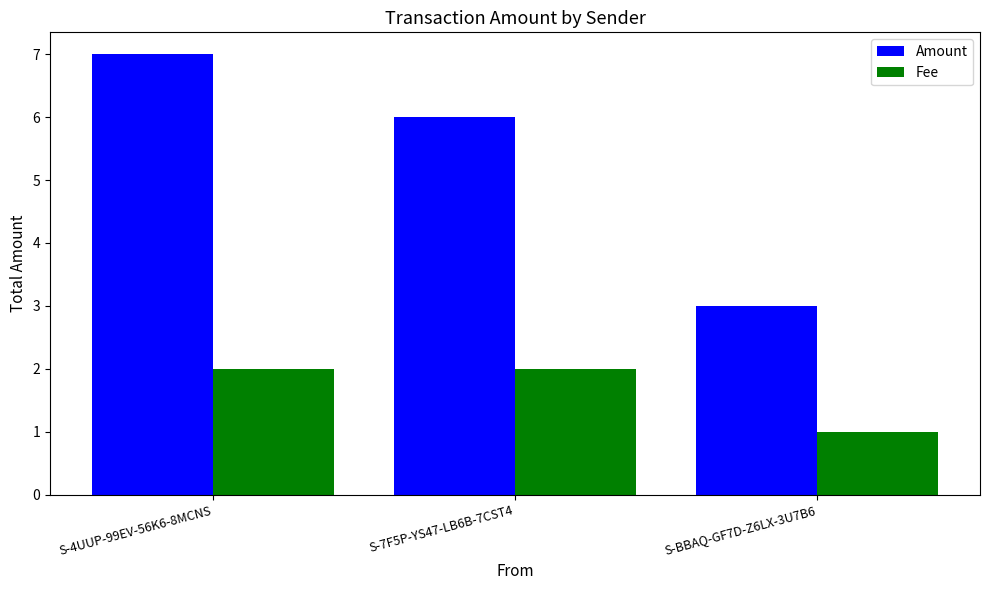

What is the maximum value for Amount?

7